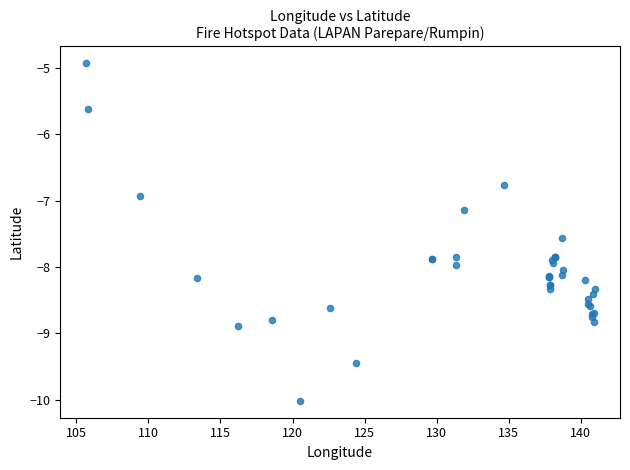

What Y value in the scatter plot is closest to -7?

-6.9